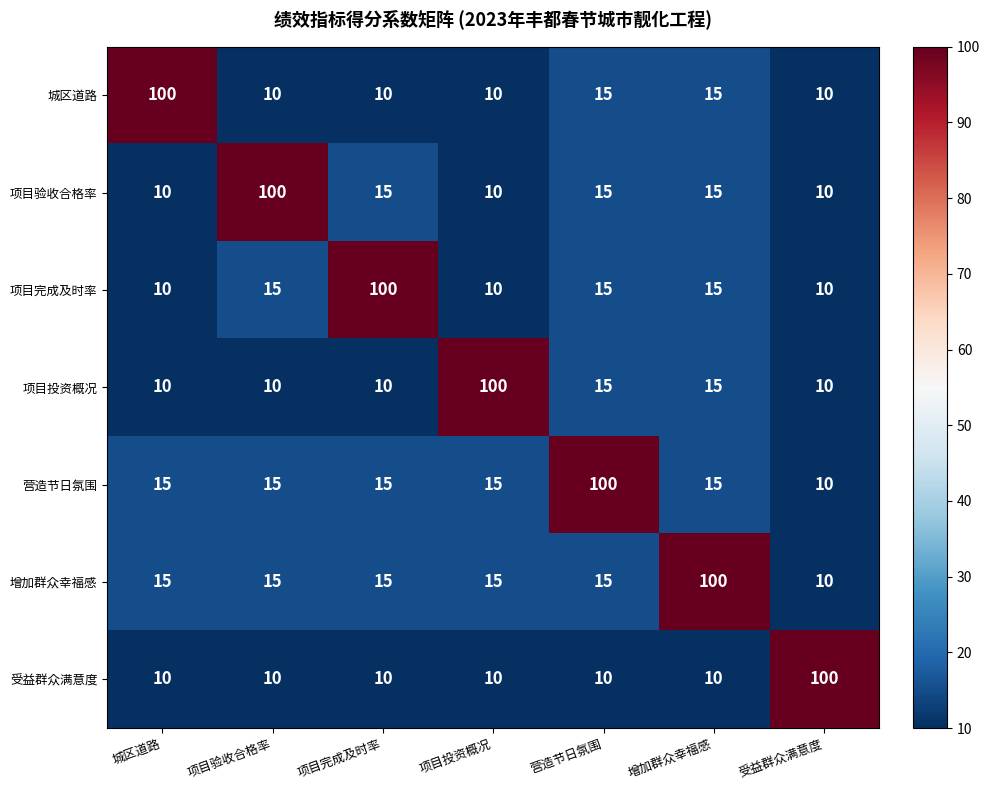

At how many categories does at least one series exceed 68?

7